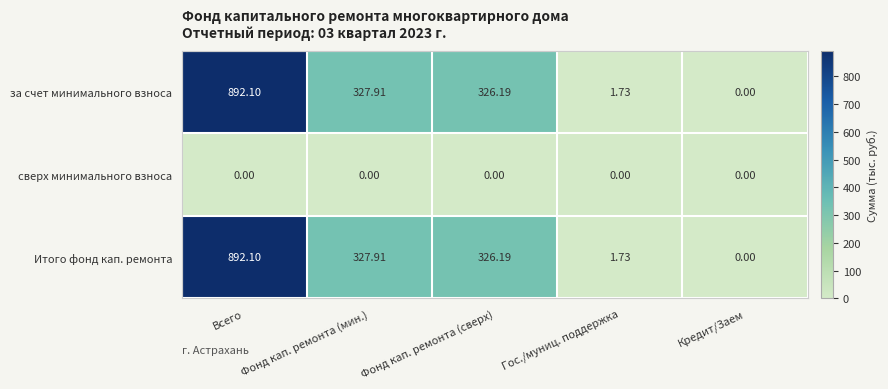

Which label corresponds to the largest value in the chart?

Всего